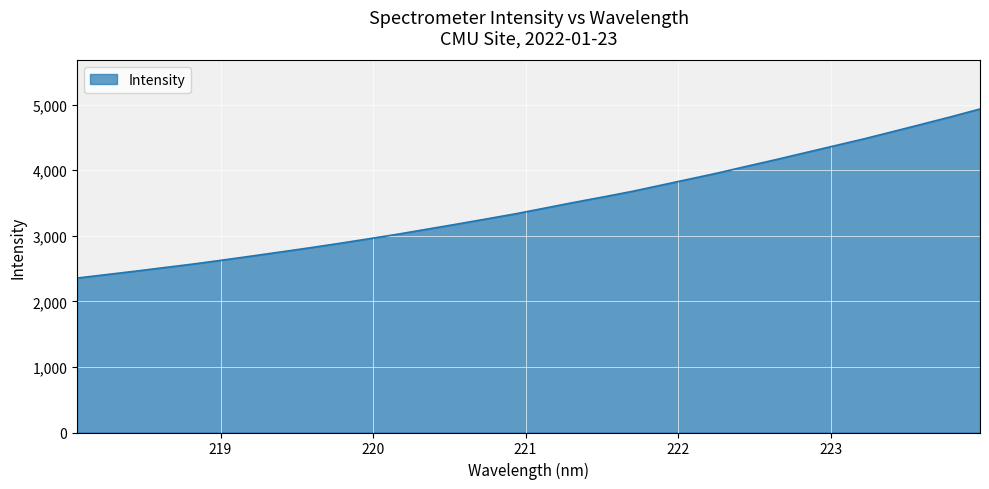

Does the chart have visible grid lines?

Yes